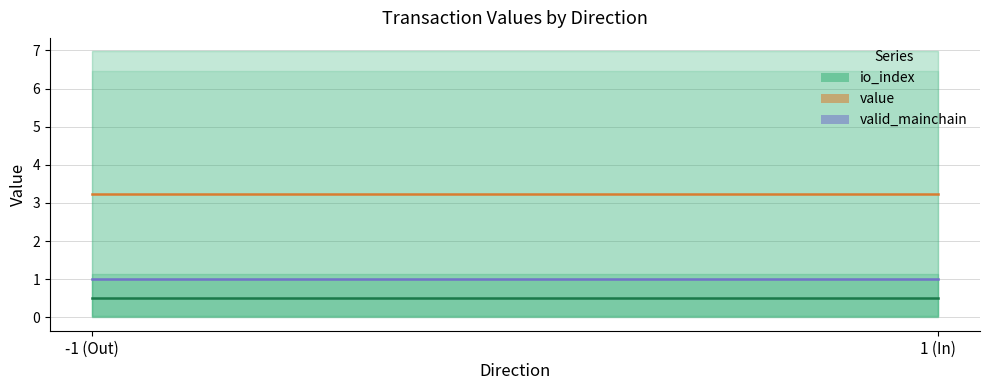

What are all the series names shown in the legend?

io_index, value, valid_mainchain